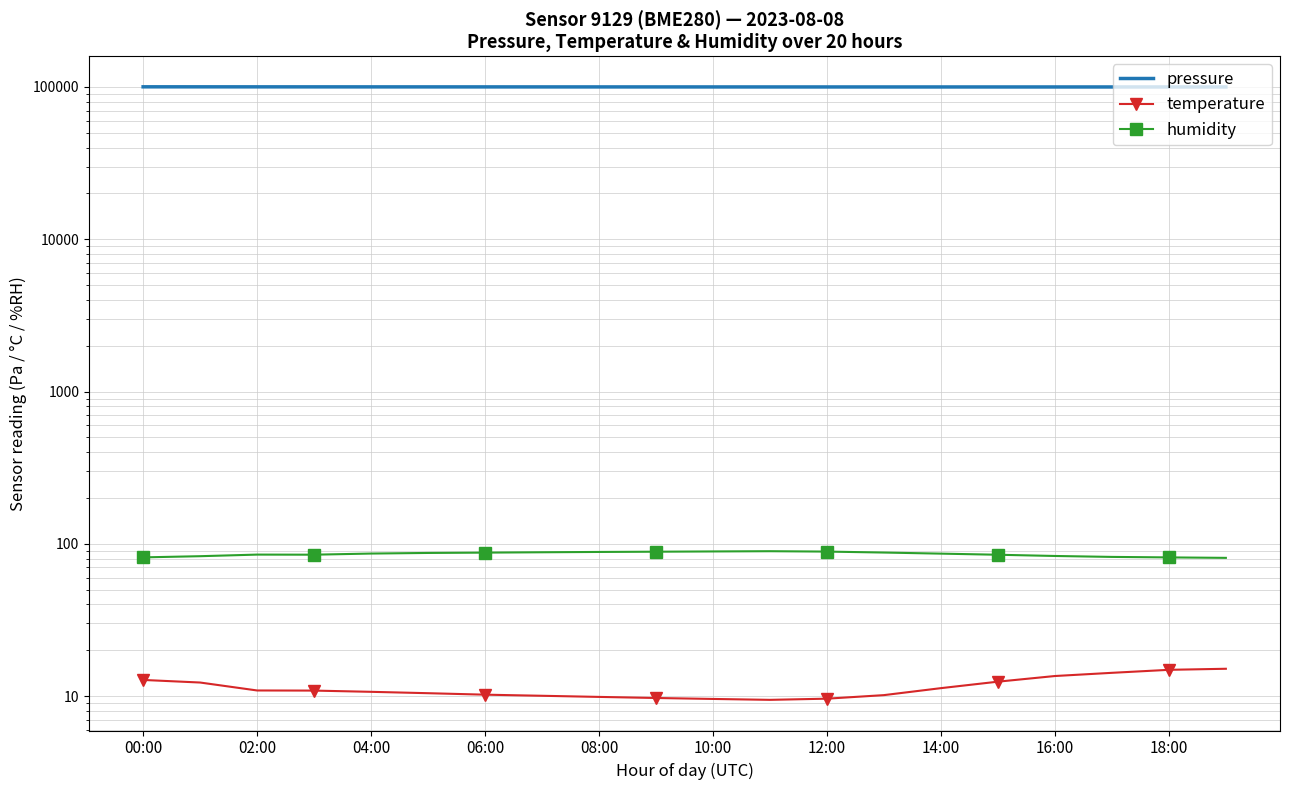

The value of temperature at 14:00 is 13.4. True or false?

False